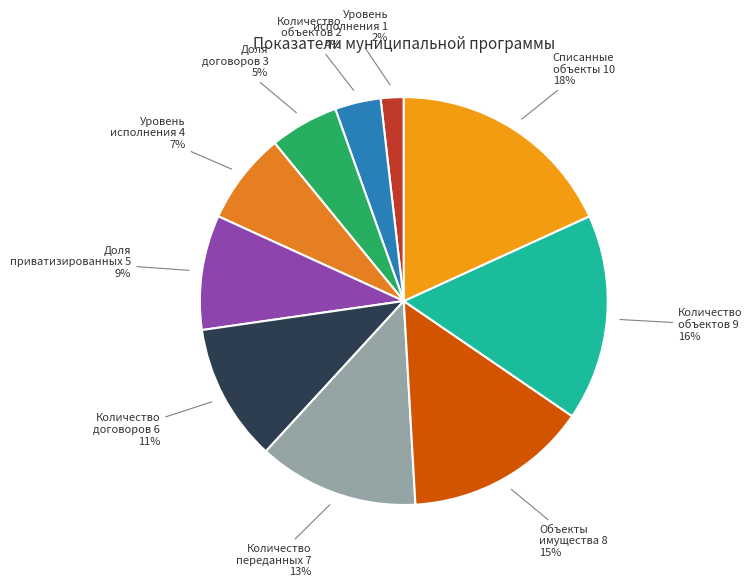

To the nearest percent, what is the average slice percentage?

10%